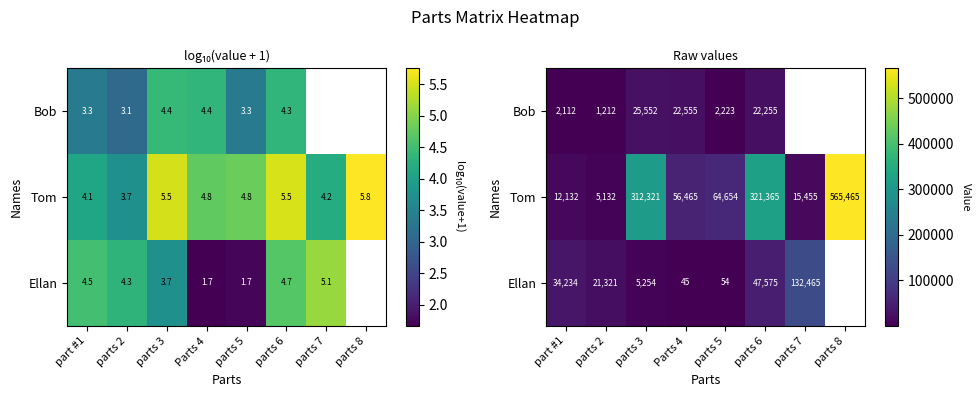

Is the value of Tom at part #1 greater than the value of Ellan at part #1?

No